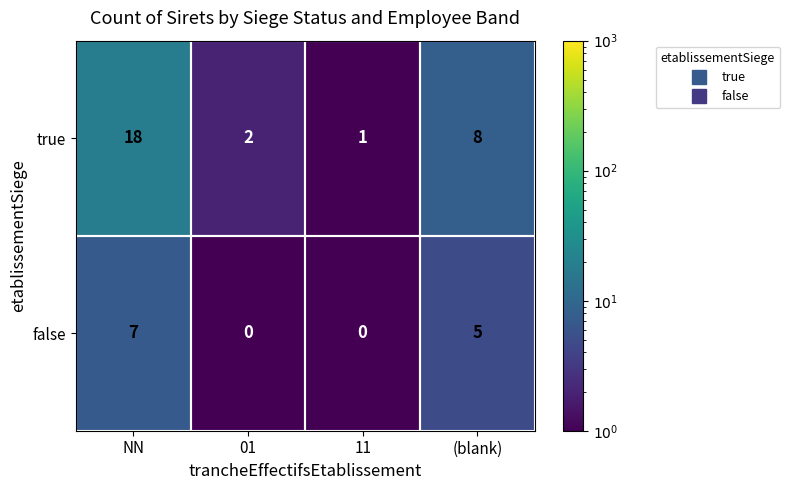

At which label does true first exceed 8?

NN